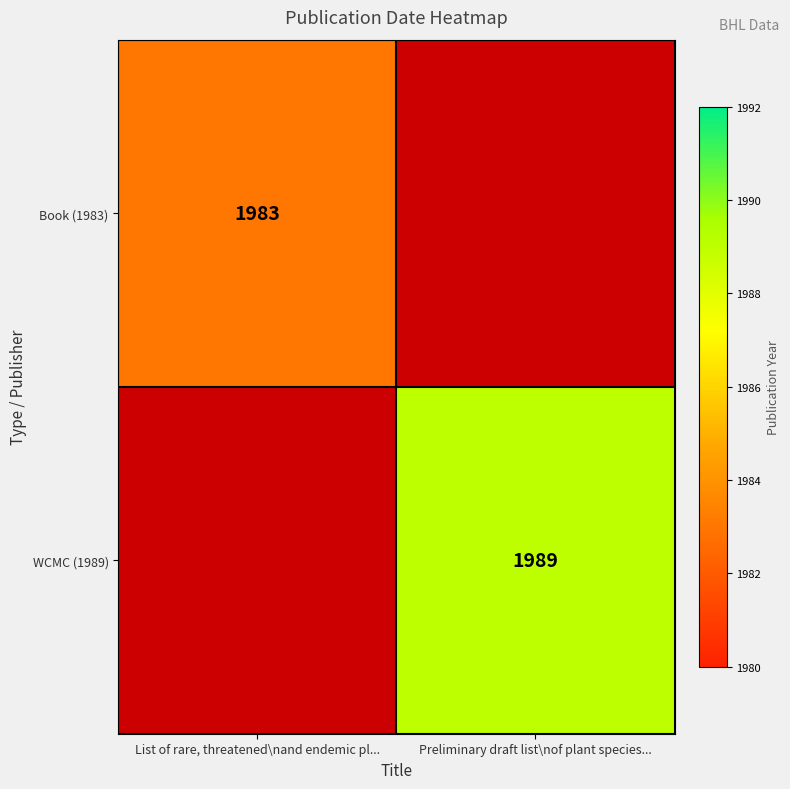

True or false: WCMC (1989) has a value of 1989 at Preliminary draft list\nof plant species....

True